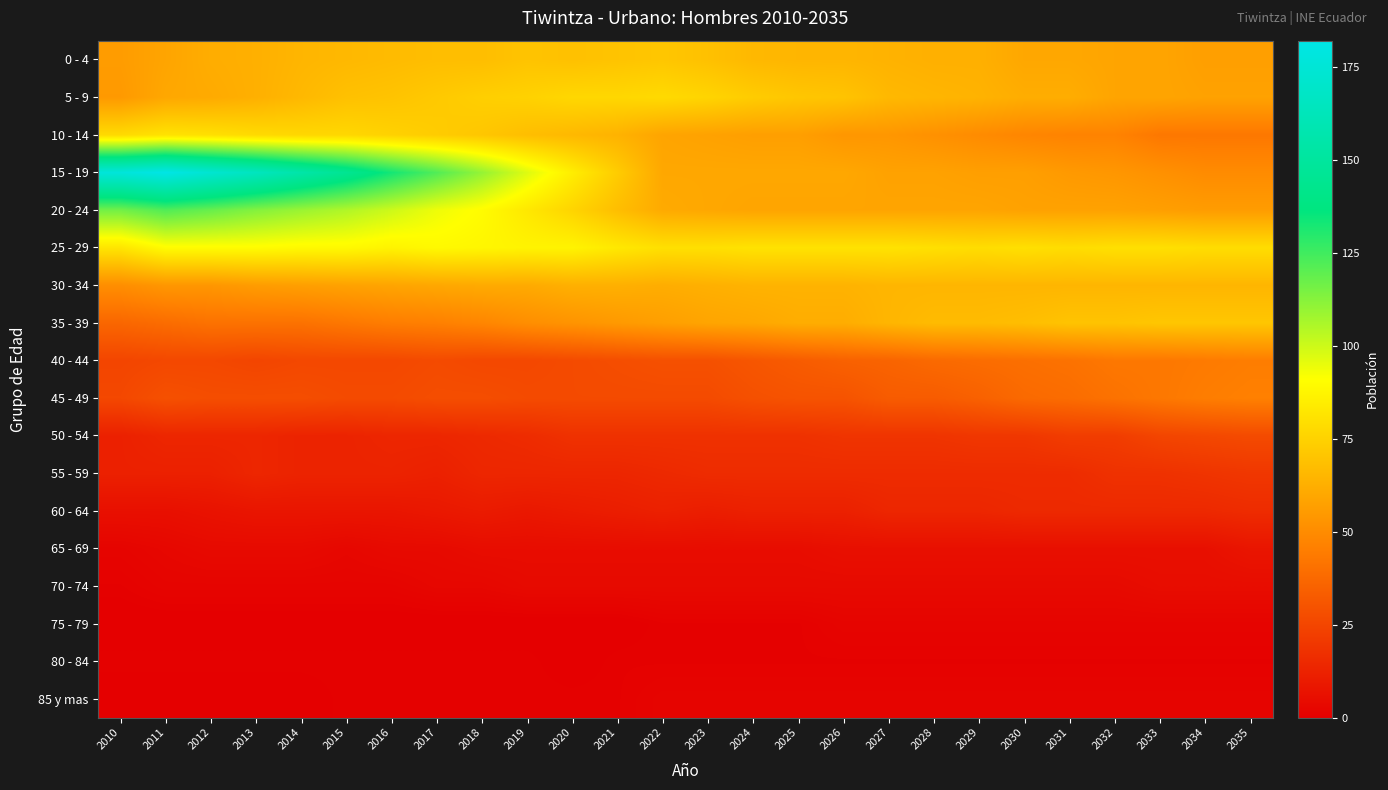

Which series has the widest spread of values?

15 - 19